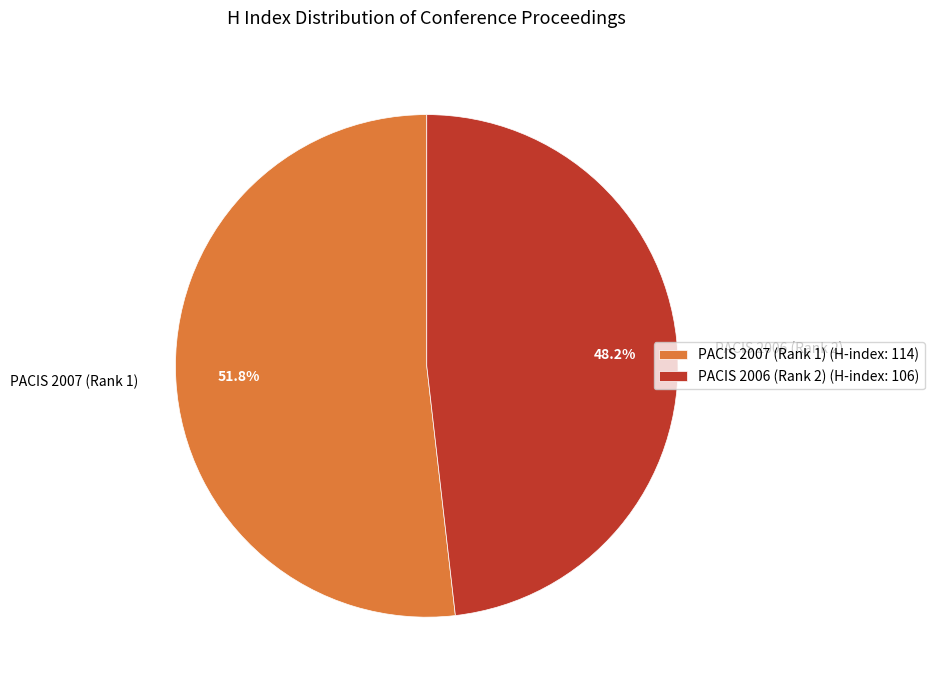

Does PACIS 2006 (Rank 2) represent more than half of the total?

No